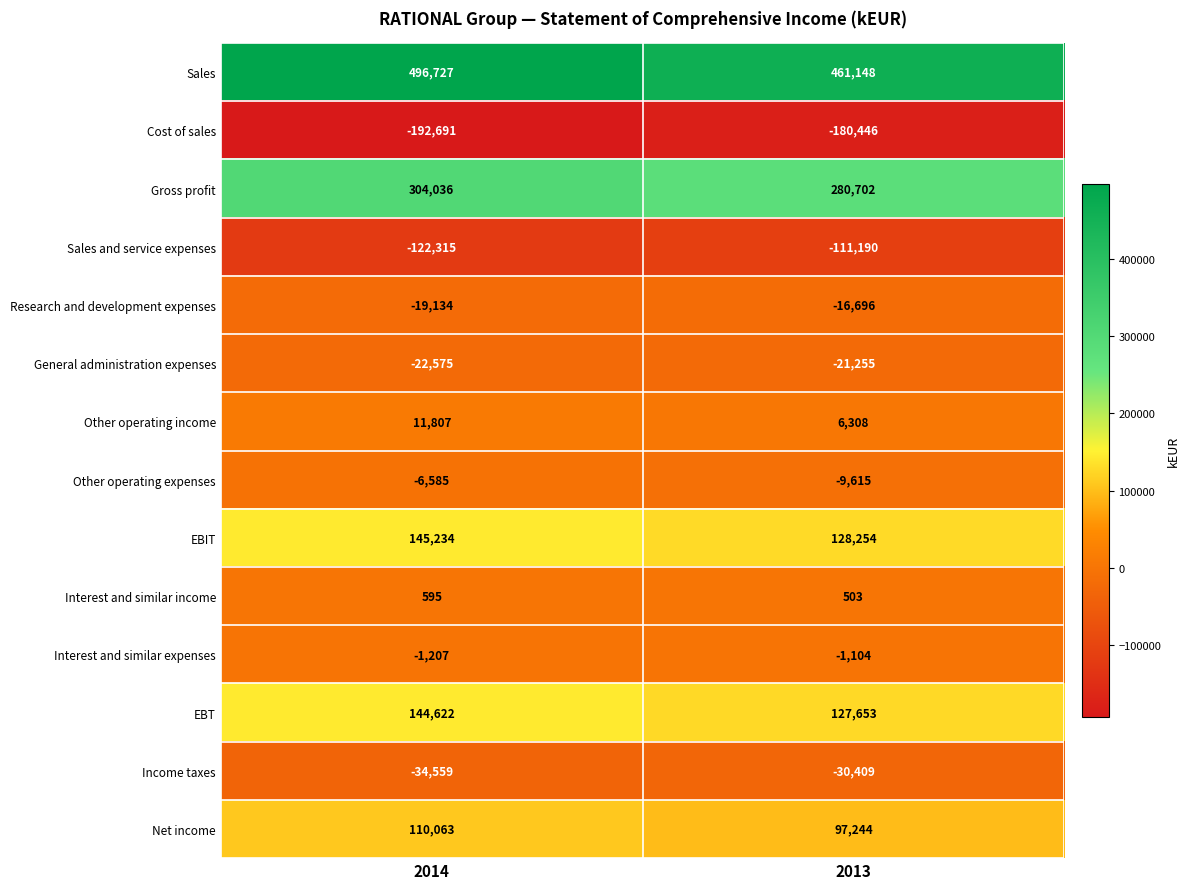

The Sales series shows 680864 at 2013. True or false?

False